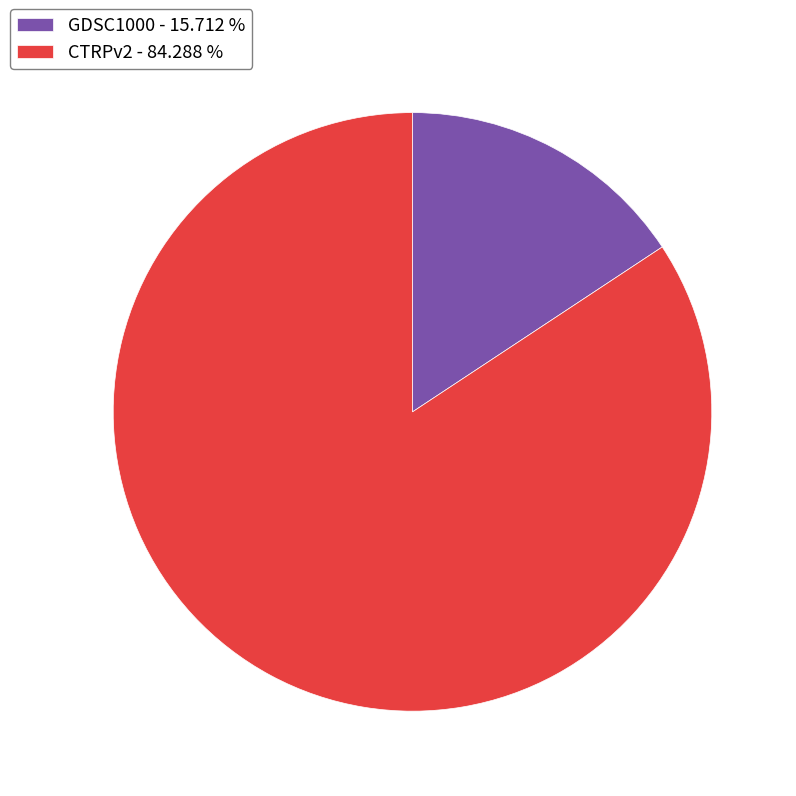

Which category accounts for the majority?

CTRPv2